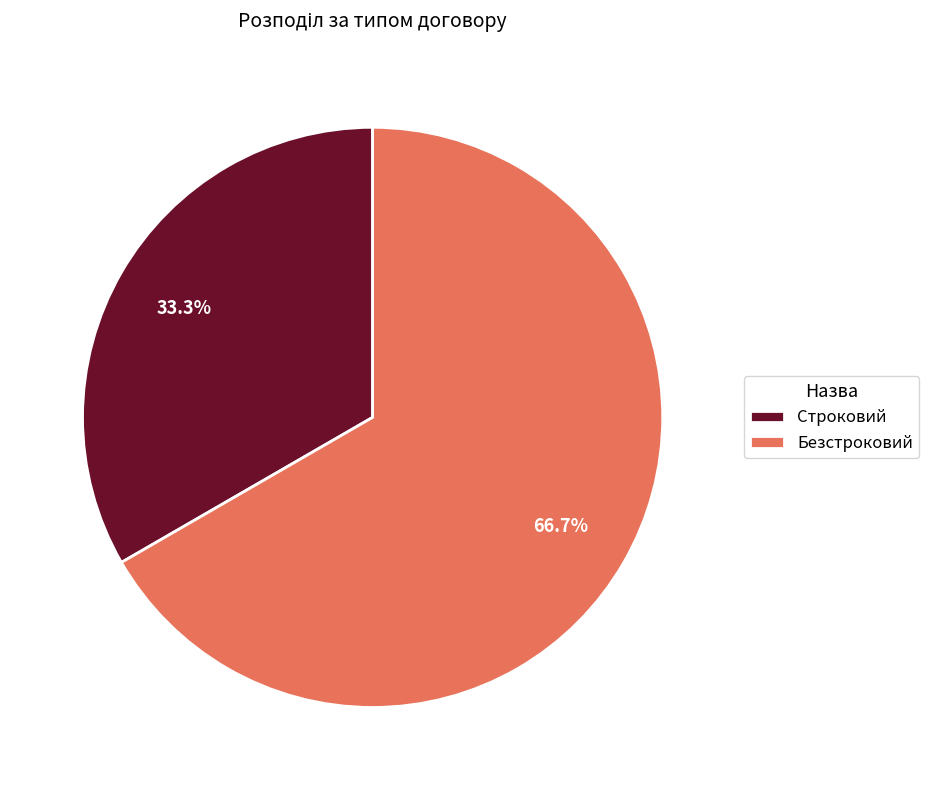

Which slice represents more than half of the pie?

Безстроковий